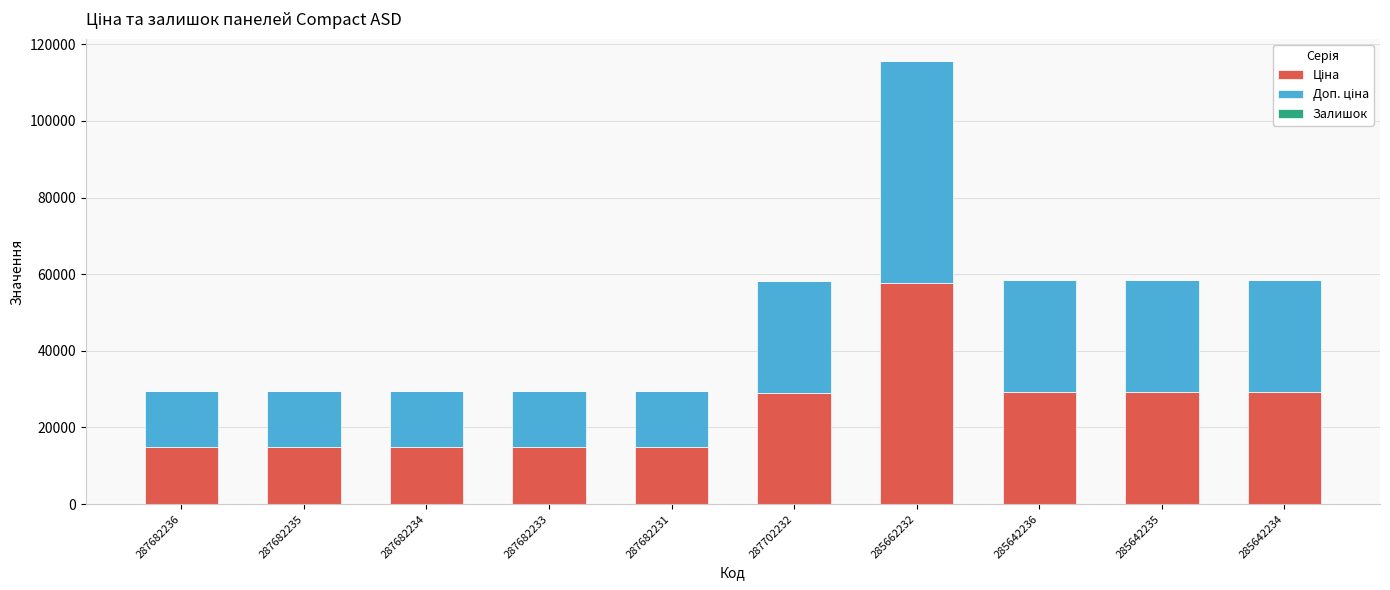

At which category is the sum across all series the highest?

285662232